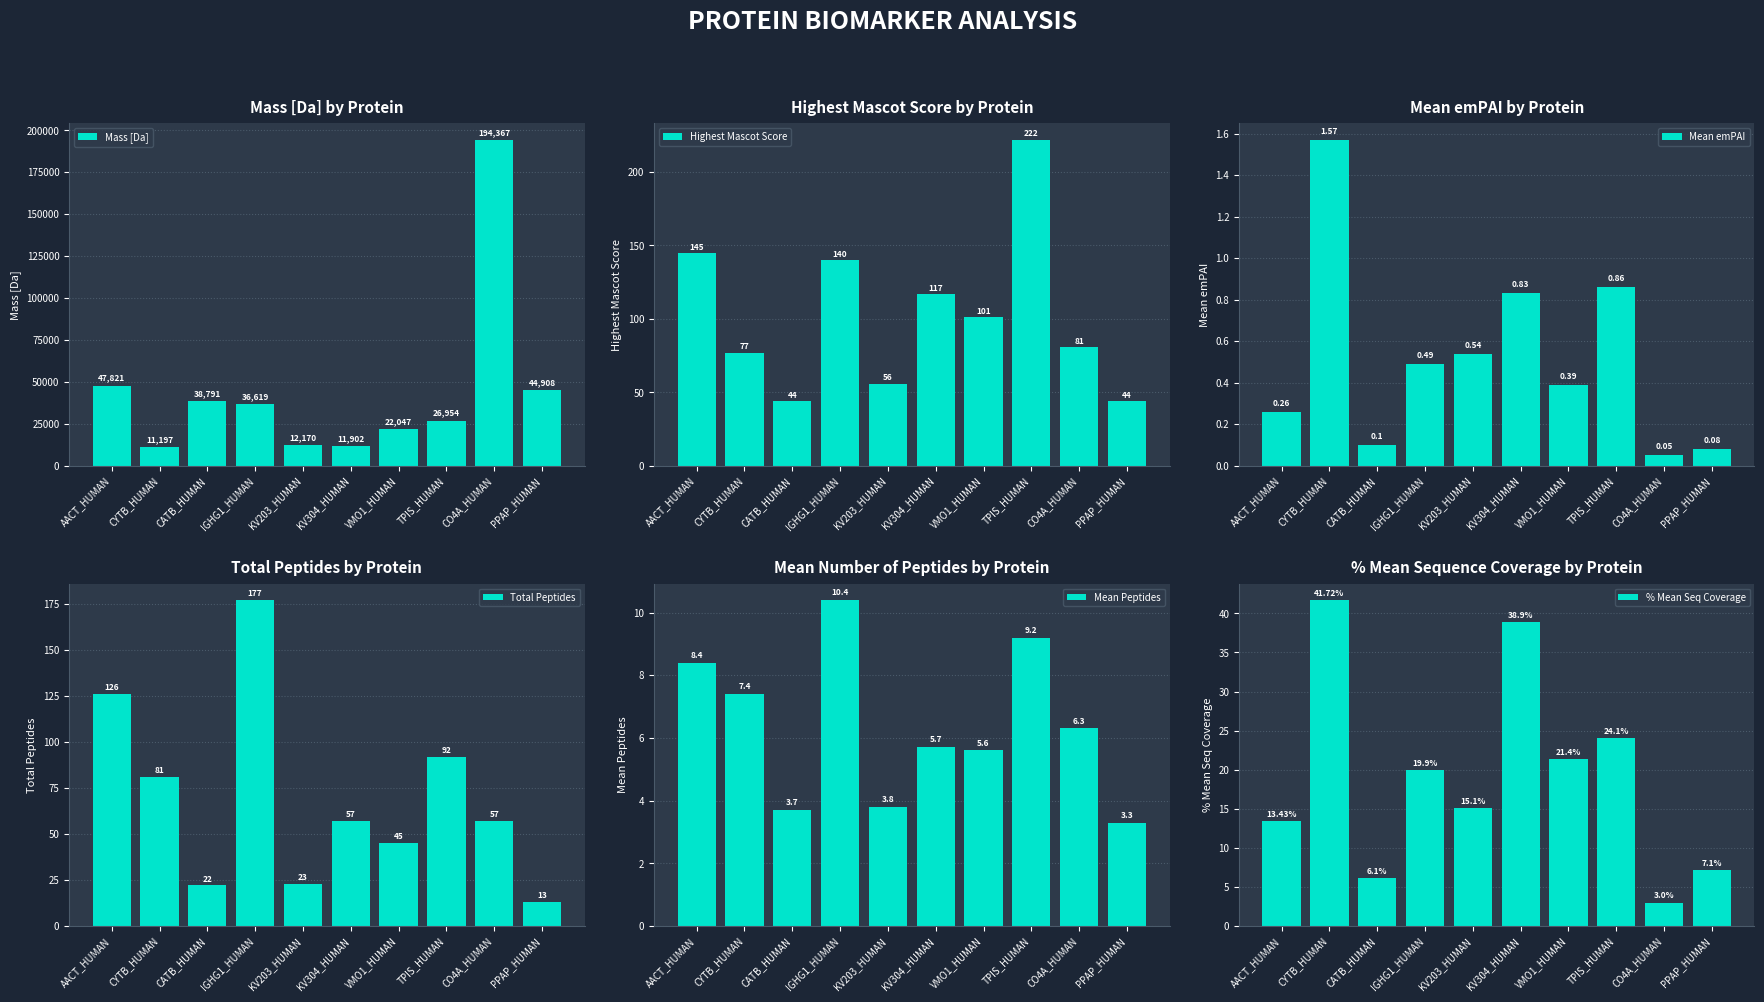

At which category is the sum across all series the highest?

CO4A_HUMAN